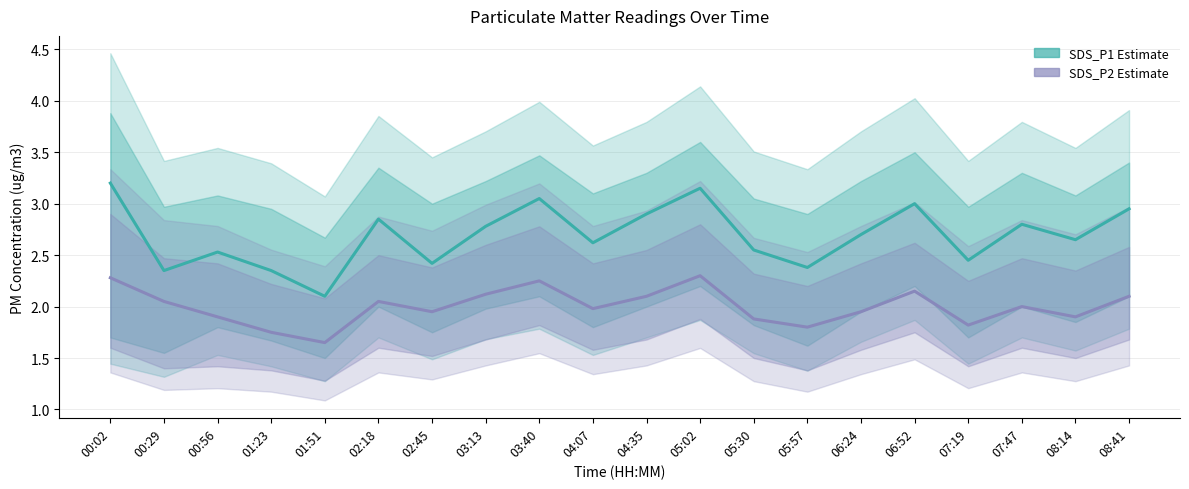

Reading left to right, what are all the values shown in this chart?

SDS_P1 (Estimate): 00:02=3.2	00:29=2.4	00:56=2.5	01:23=2.4	01:51=2.1	02:18=2.9	02:45=2.4	03:13=2.8	03:40=3.0	04:07=2.6	04:35=2.9	05:02=3.1	05:30=2.5	05:57=2.4	06:24=2.7	06:52=3.0	07:19=2.5	07:47=2.8	08:14=2.6	08:41=3.0
SDS_P2 (Forecast): 00:02=2.3	00:29=2.0	00:56=1.9	01:23=1.8	01:51=1.6	02:18=2.0	02:45=1.9	03:13=2.1	03:40=2.2	04:07=2.0	04:35=2.1	05:02=2.3	05:30=1.9	05:57=1.8	06:24=1.9	06:52=2.1	07:19=1.8	07:47=2.0	08:14=1.9	08:41=2.1